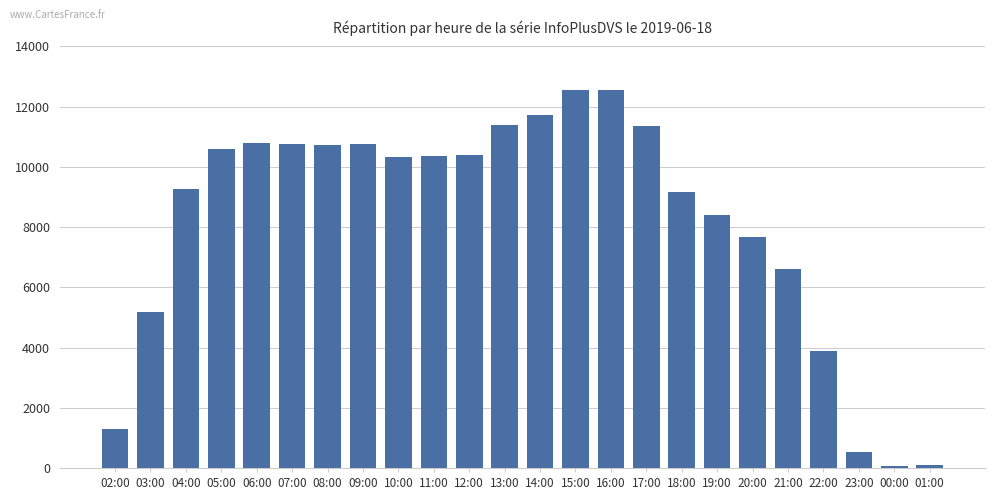

How many data points does each series have?

24